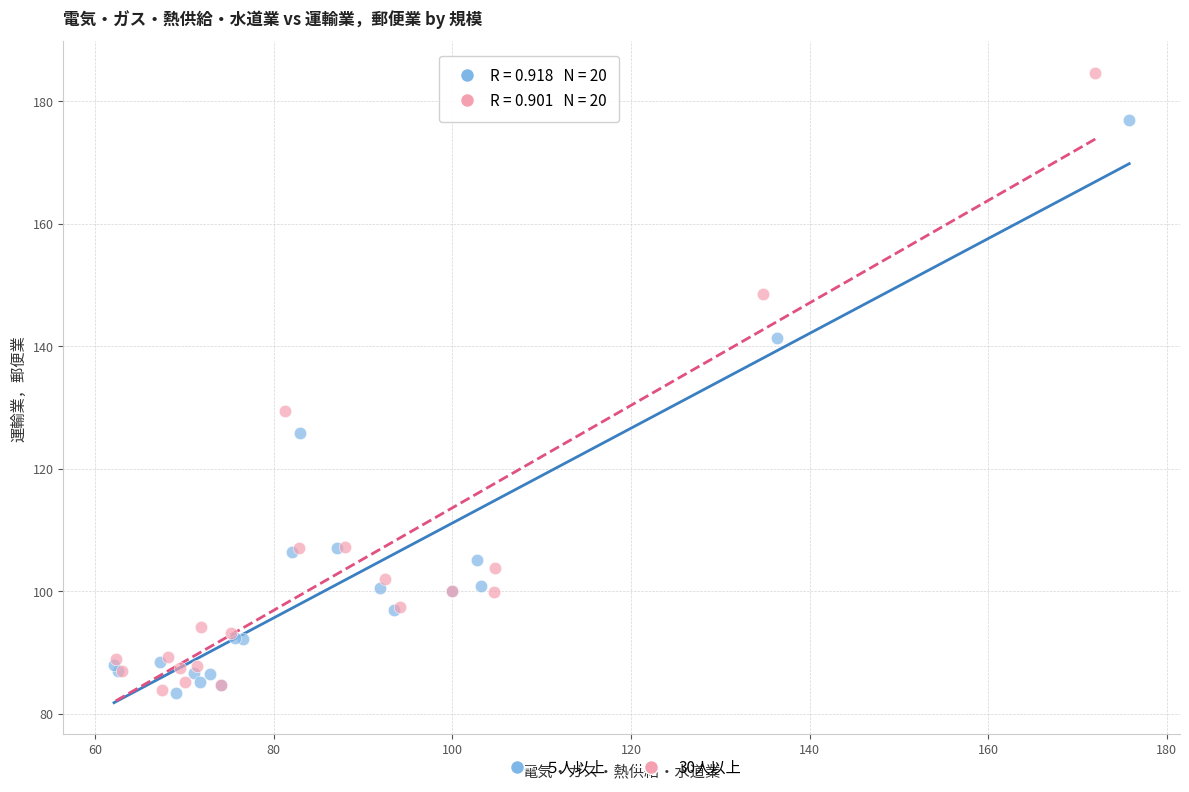

Which series contains the highest Y value?

30人以上